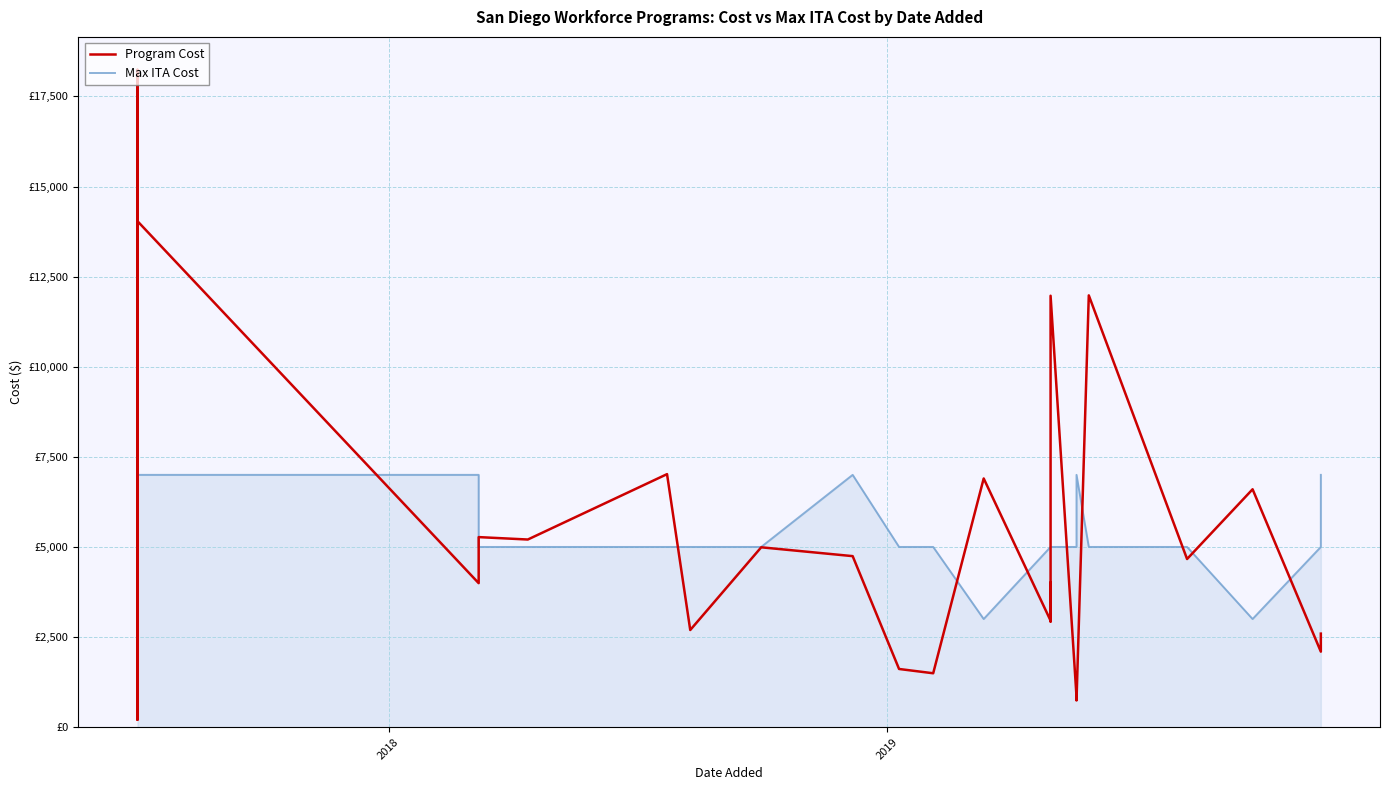

What are all the series names shown in the legend?

Program Cost, Max ITA Cost